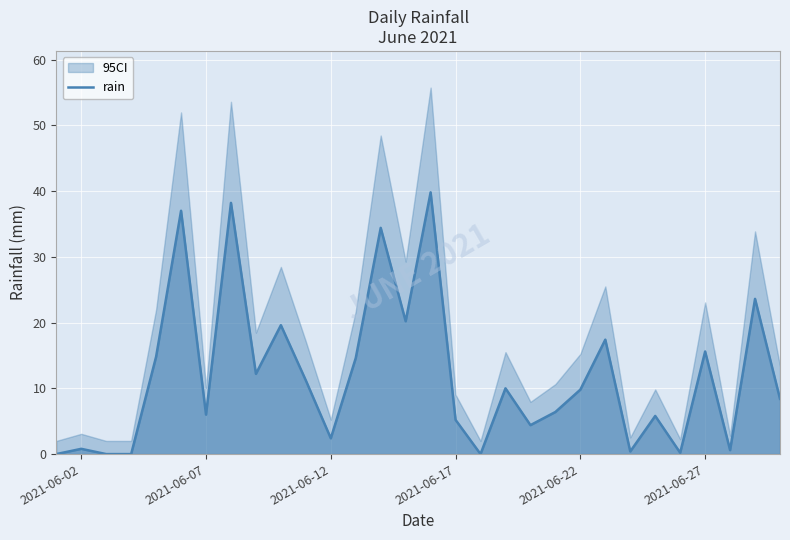

The value of rain at 2021-06-17 is 5.2. True or false?

True